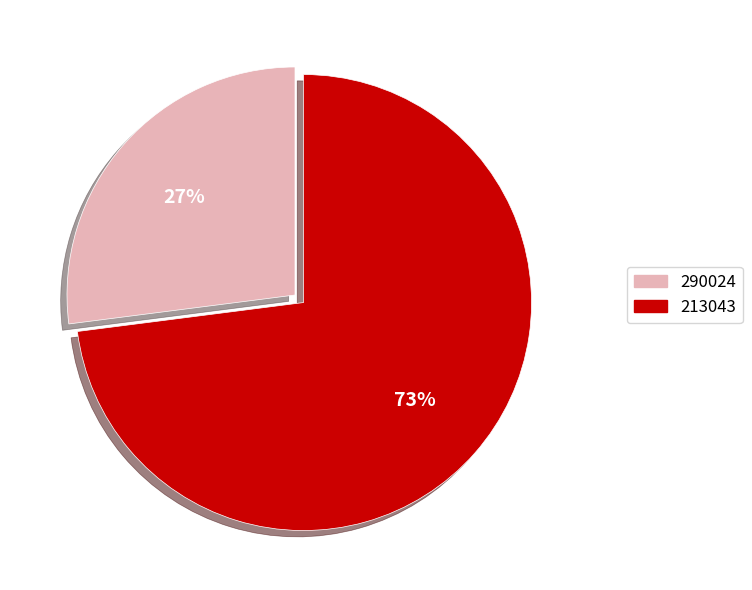

To the nearest percent, what percentage of the pie is 290024?

27%